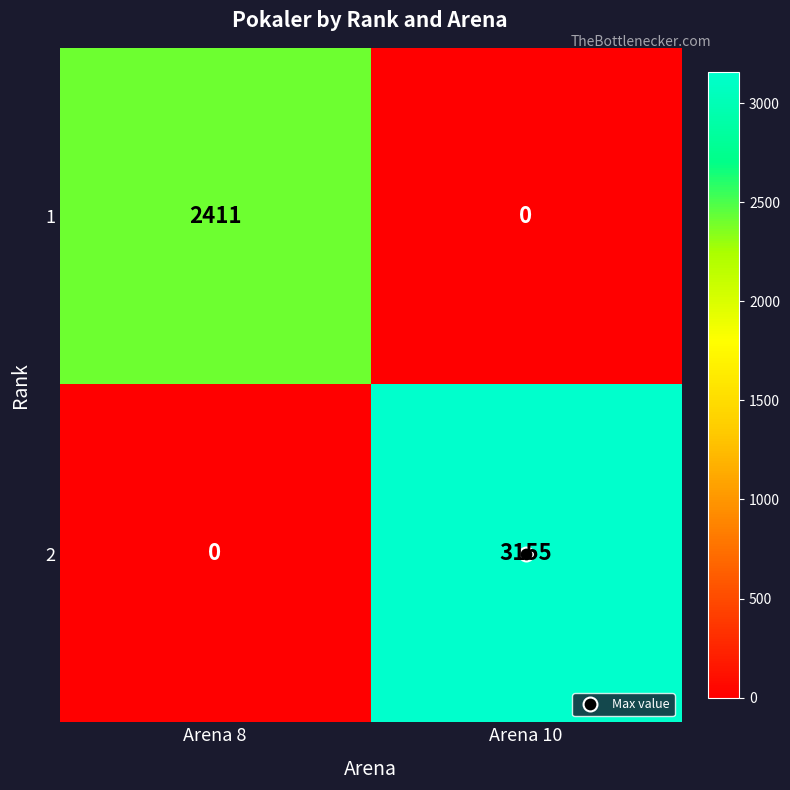

The value of 1 at Arena 10 is -1430. True or false?

False